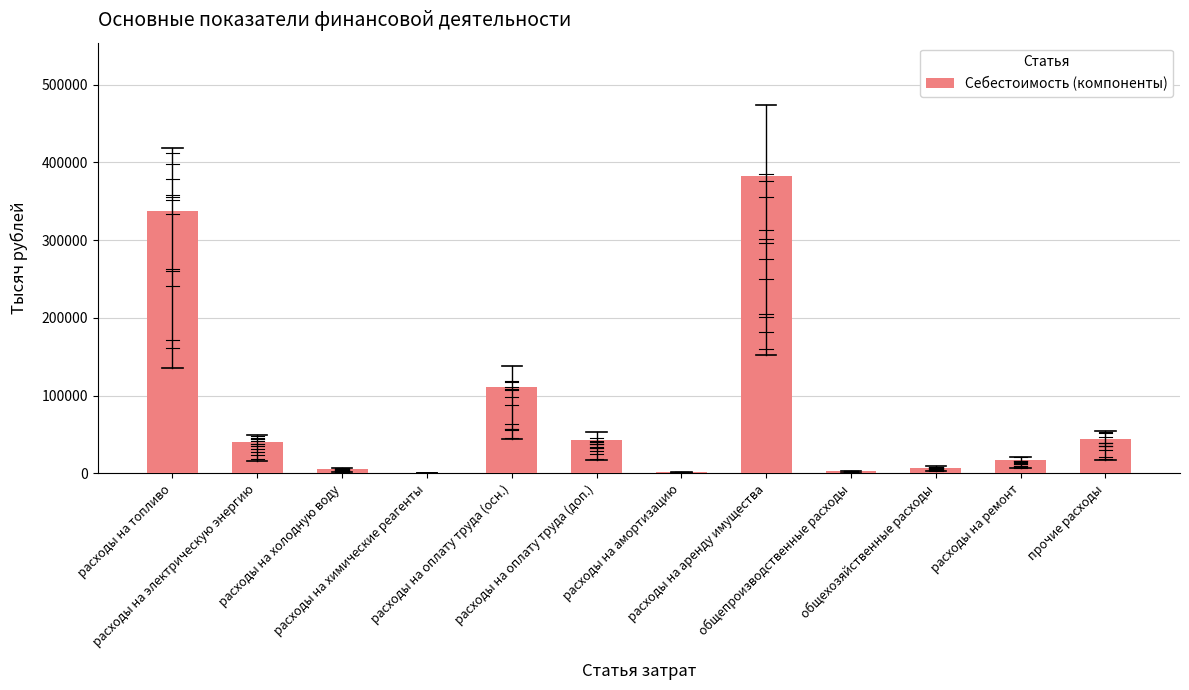

What is the maximum value shown in the chart?

382001.6